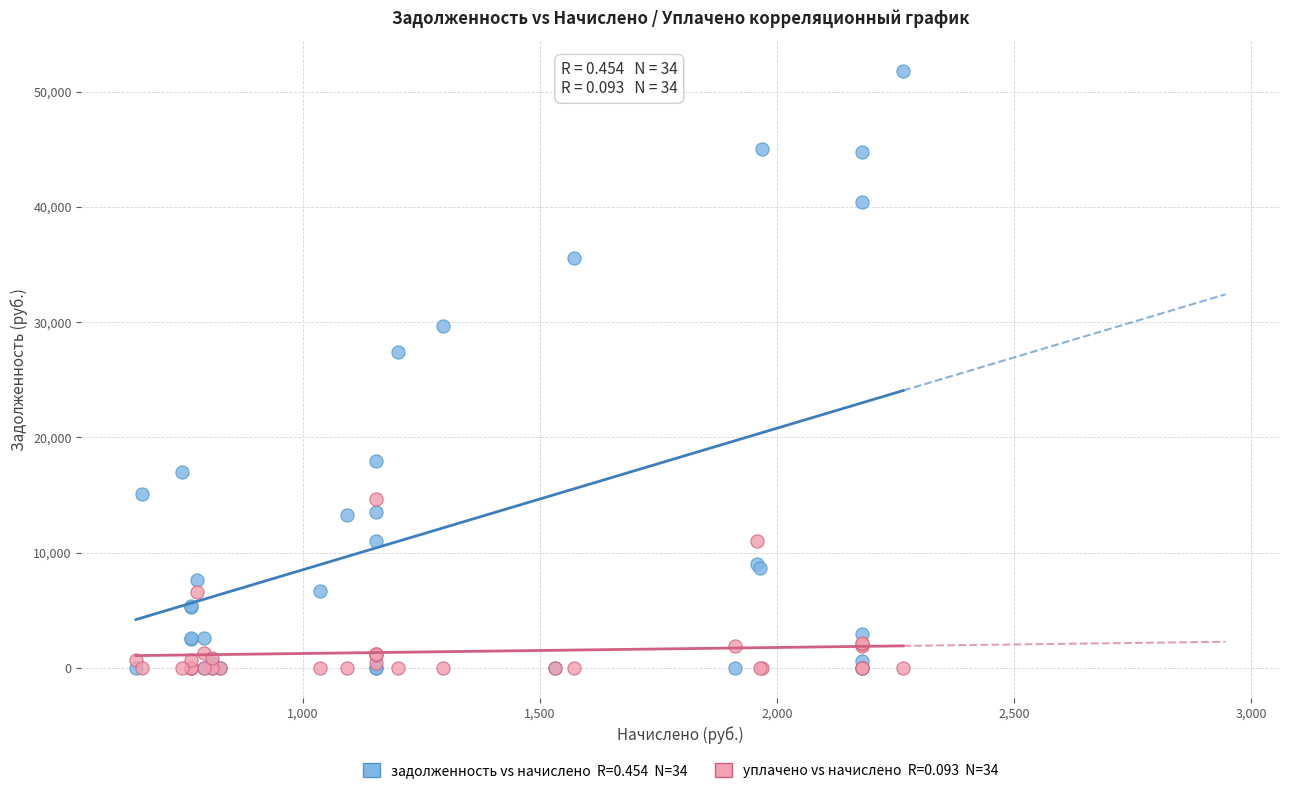

Across all series, what Y value is closest to 25907?

27444.0